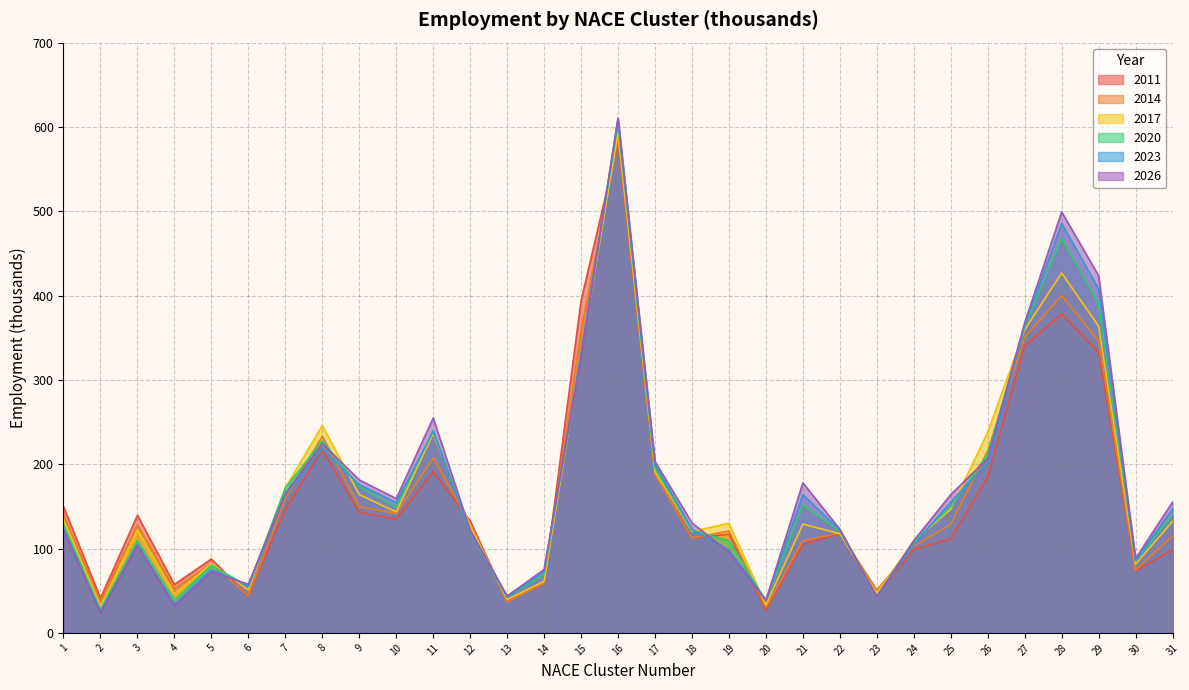

At 27, list the series in order from smallest to largest.

2011, 2014, 2017, 2020, 2023, 2026